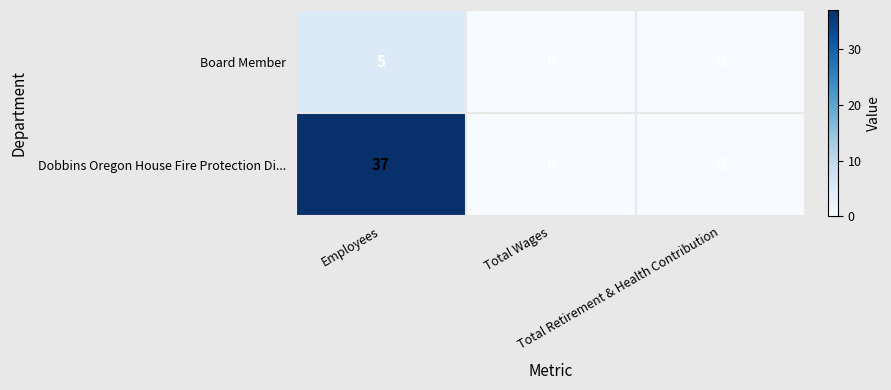

What is the highest value of the Board Member series?

5